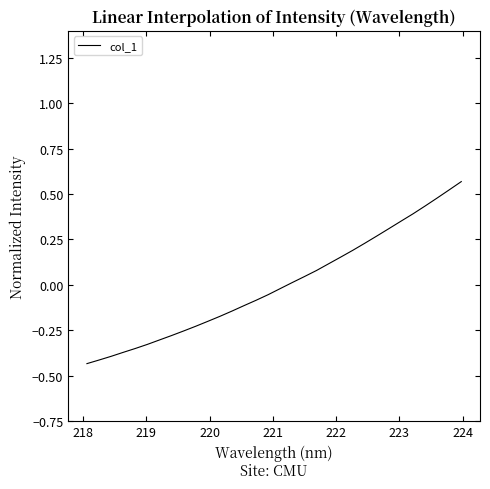

How many lines are shown in the chart?

1